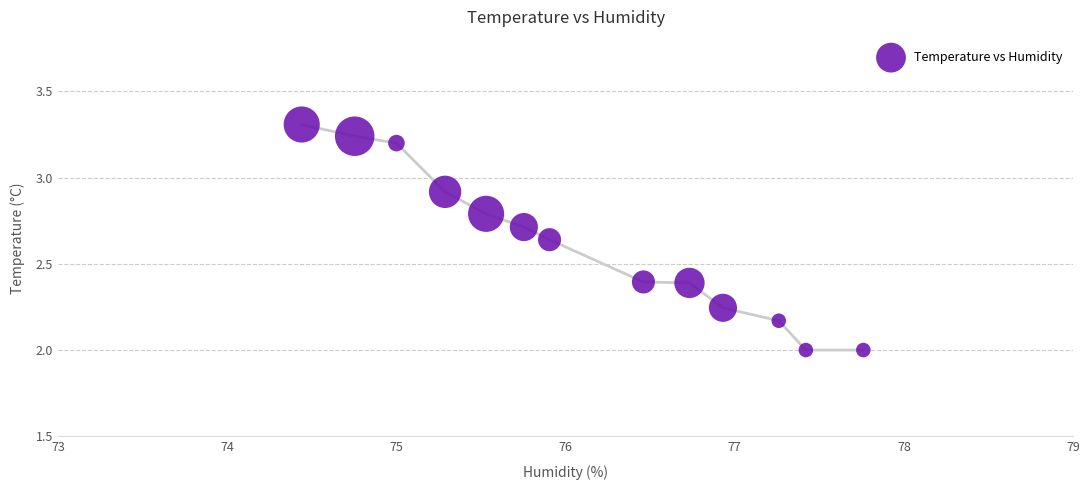

What is the range of X values (max minus min)?

3.3